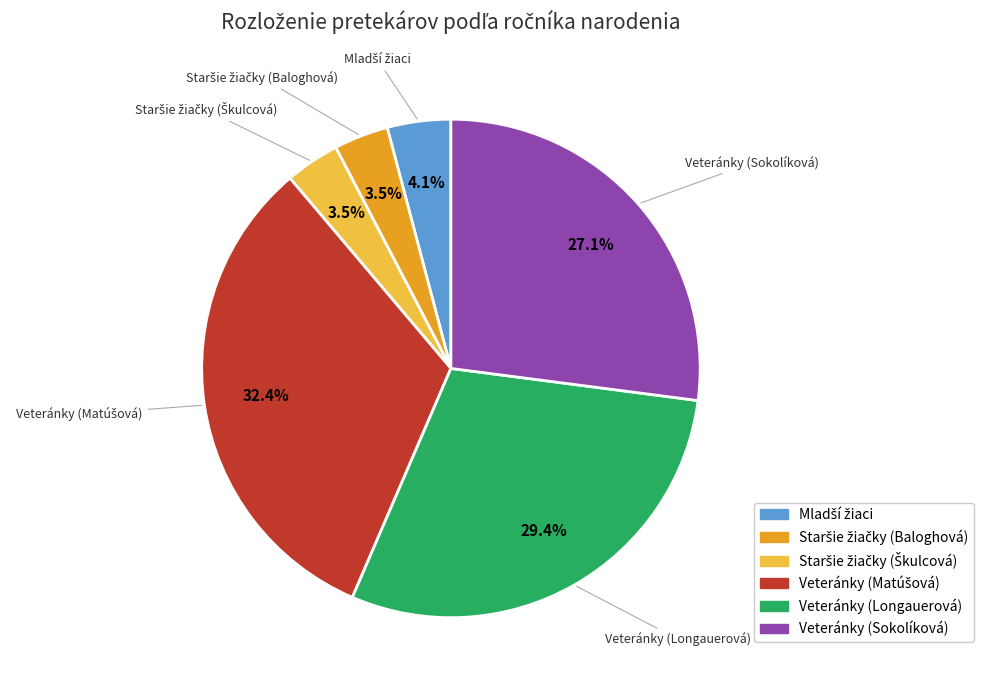

Does any single category account for the majority?

No